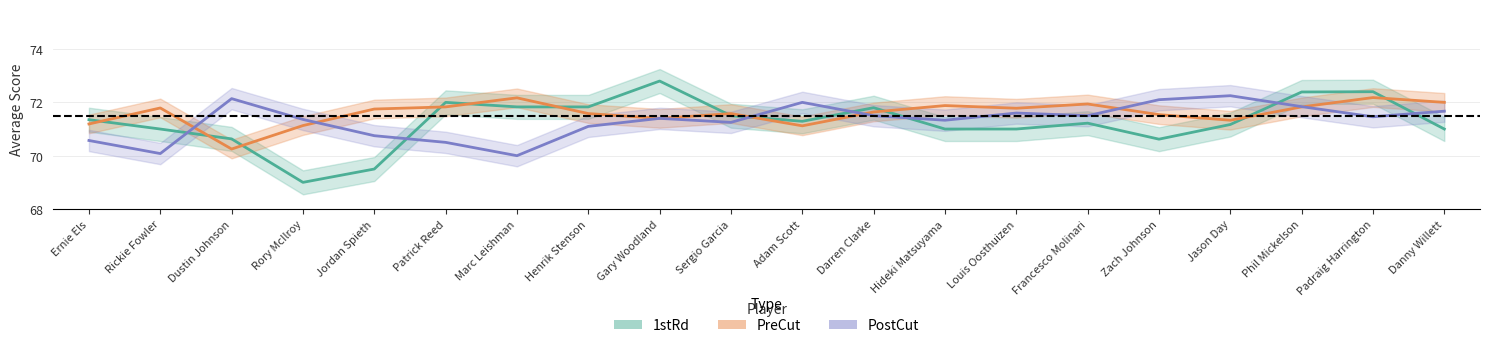

How many interior local valleys does the PreCut series have?

5